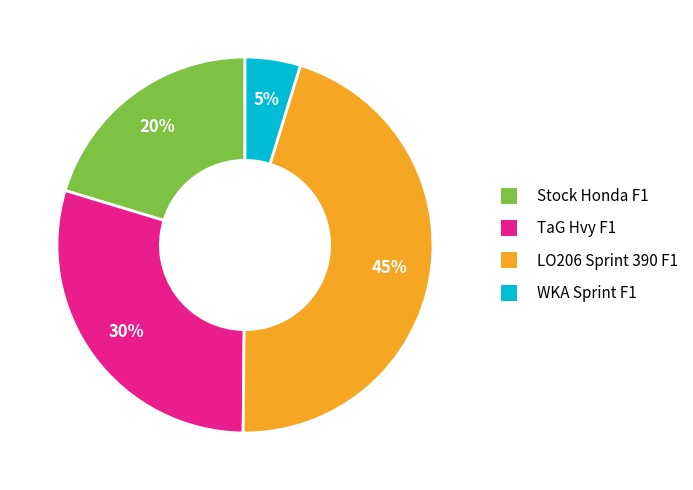

To the nearest percent, what is the average slice percentage?

25%